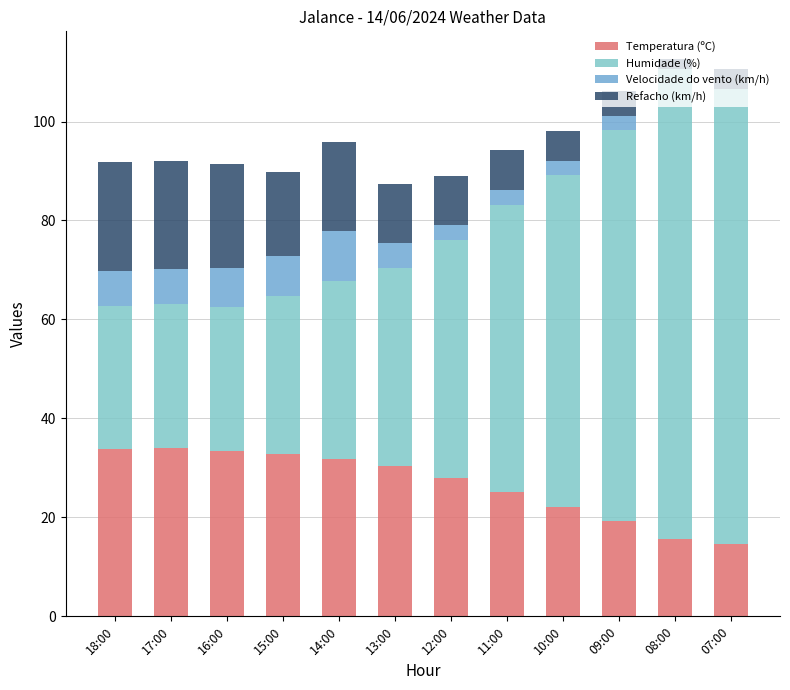

How many data points does each series have?

12